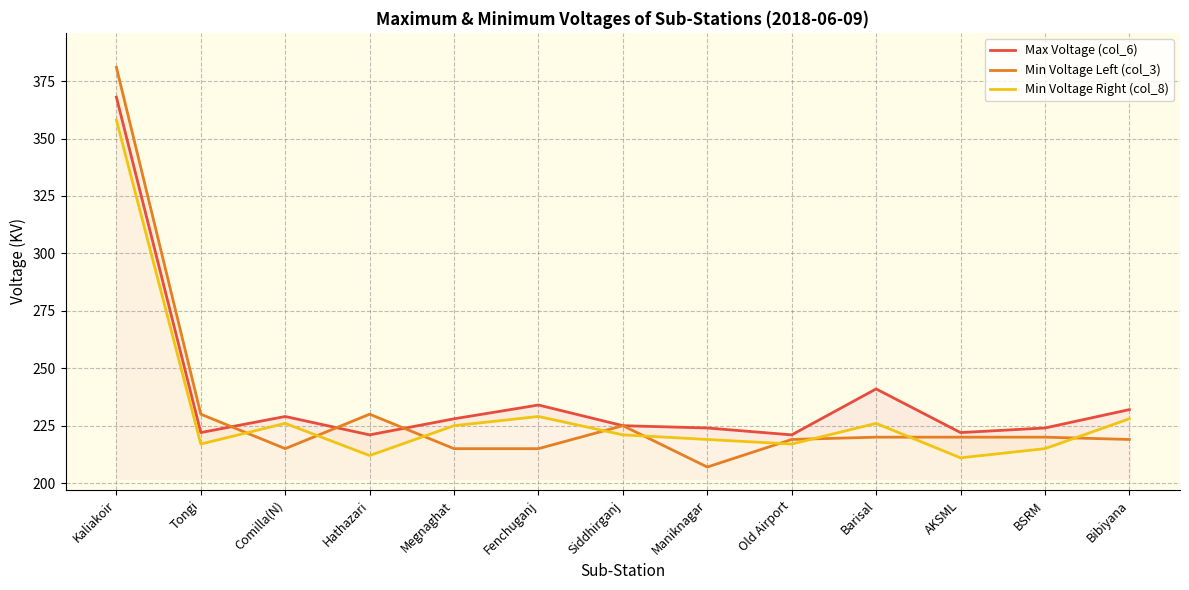

What is the sum of the Min Voltage Right (col_8) values at Old Airport and Bibiyana?

445